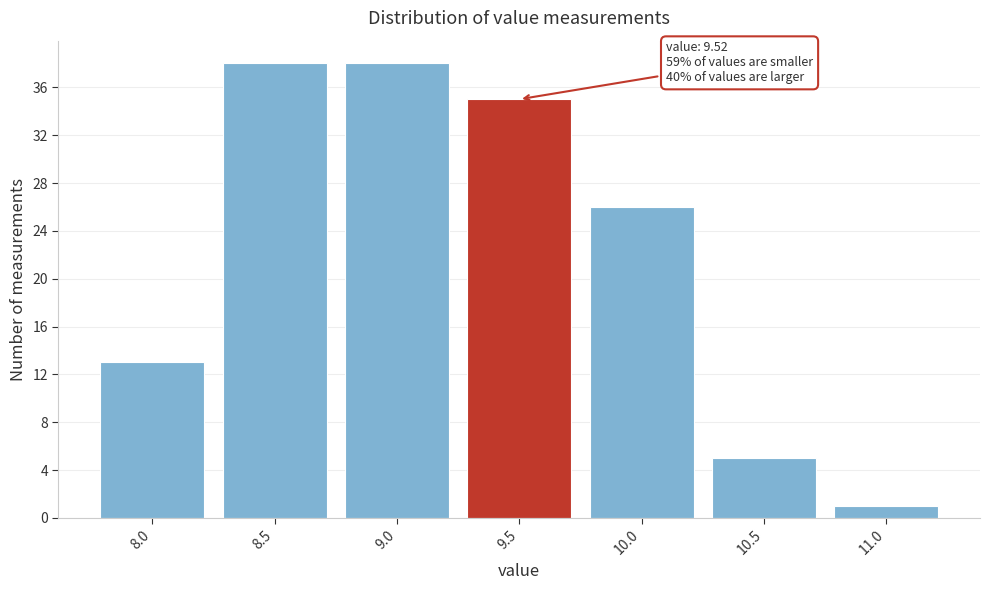

Reading left to right, transcribe all the data shown in this chart.

8.0=13	8.5=38	9.0=38	9.5=35	10.0=26	10.5=5	11.0=1